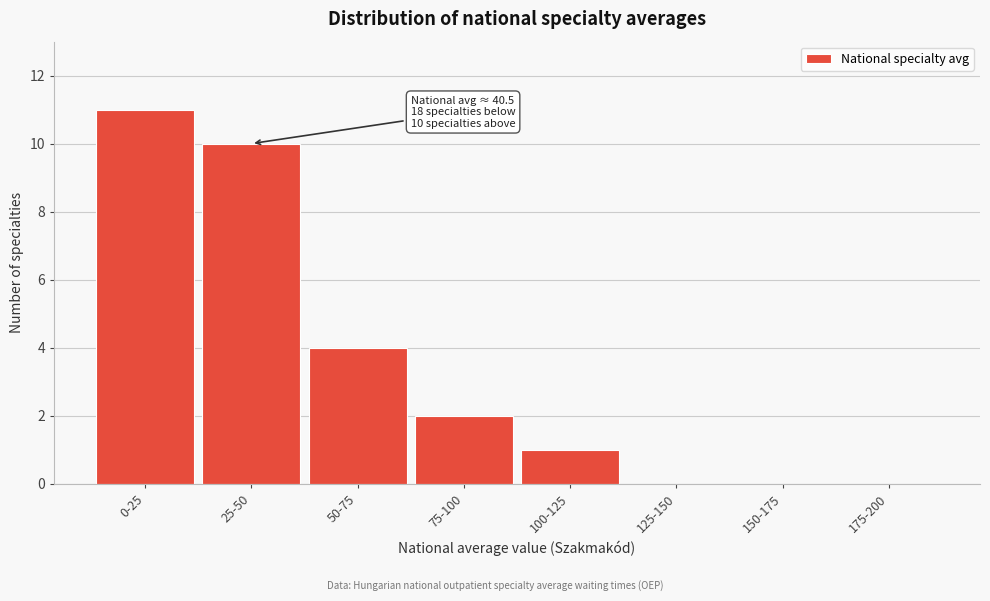

Reading left to right, transcribe all the data shown in this chart.

0-25=11	25-50=10	50-75=4	75-100=2	100-125=1	125-150=0	150-175=0	175-200=0